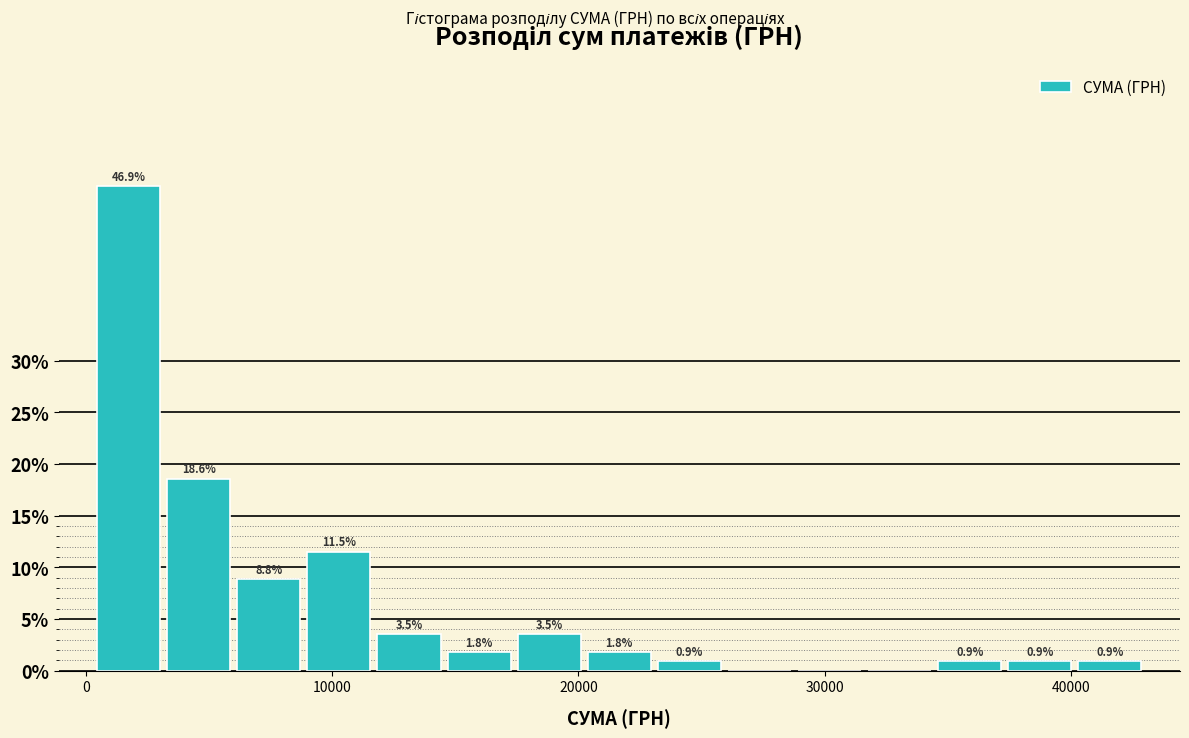

Around what value on the x-axis is the tallest bar? Give the approximate position of its centre, as read against the axis.

2000